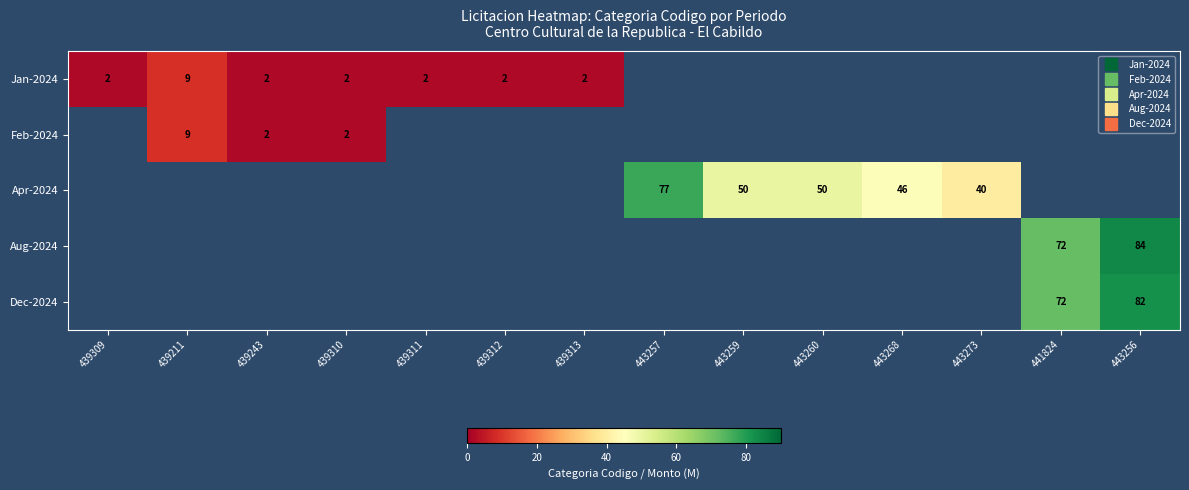

The value of Jan-2024 at 439311 is 0.5. True or false?

False